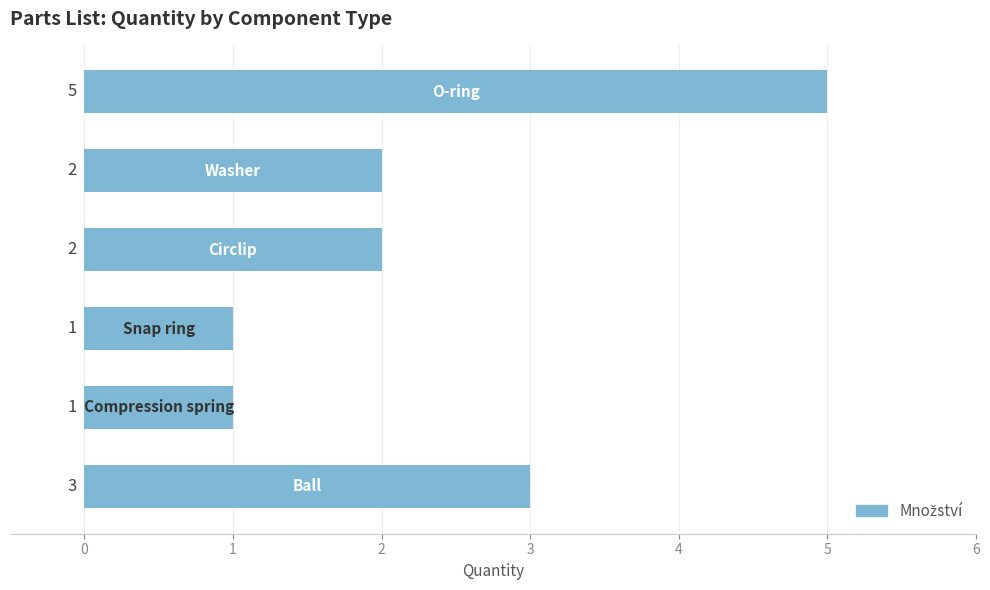

What is the sum of all values?

14